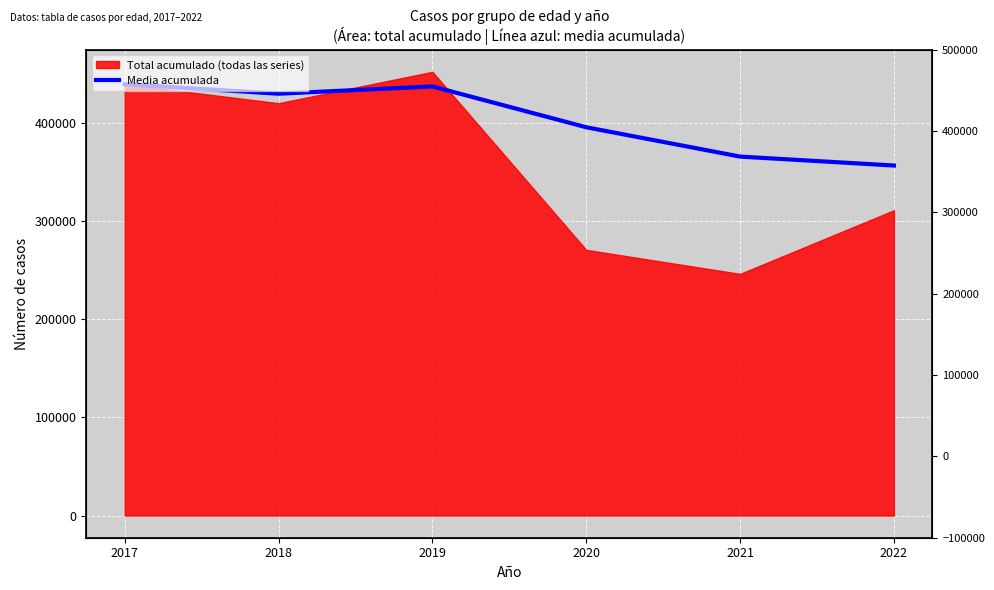

Which category has the highest value across all series?

2017